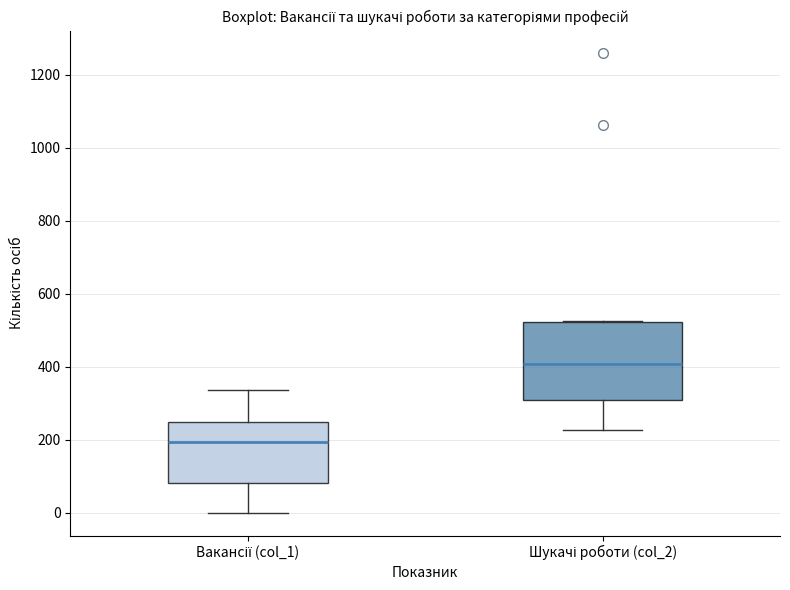

Reading left to right, read every box against the y-axis: the position of its median line, the range the box covers, and the ends of its whiskers. The values are not printed on the chart, so give them approximately, as read against the axis.

Вакансії (col_1): median 200, box 80 to 240, whiskers 0 to 340
Шукачі роботи (col_2): median 400, box 300 to 520, whiskers 220 to 520